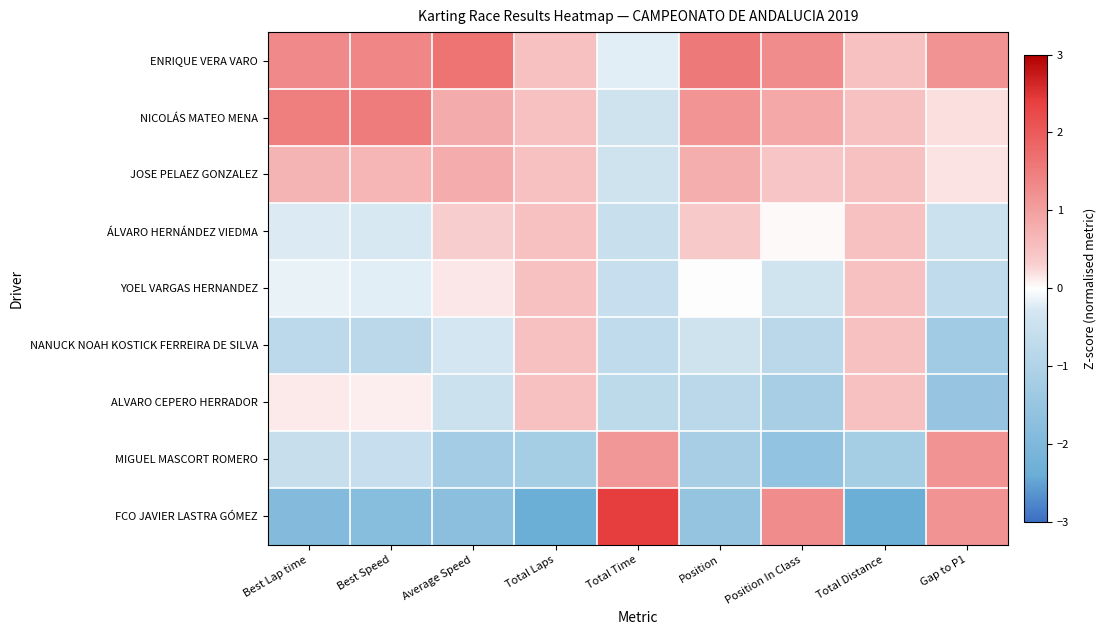

At which category does the chart reach its peak across all series?

Total Time